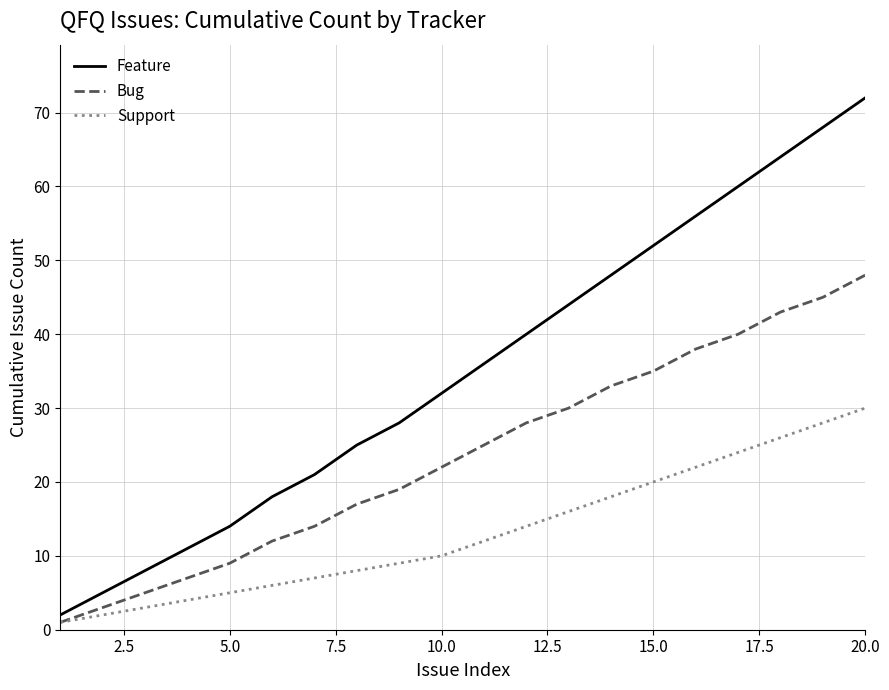

True or false: Bug and Feature cross at least once.

False